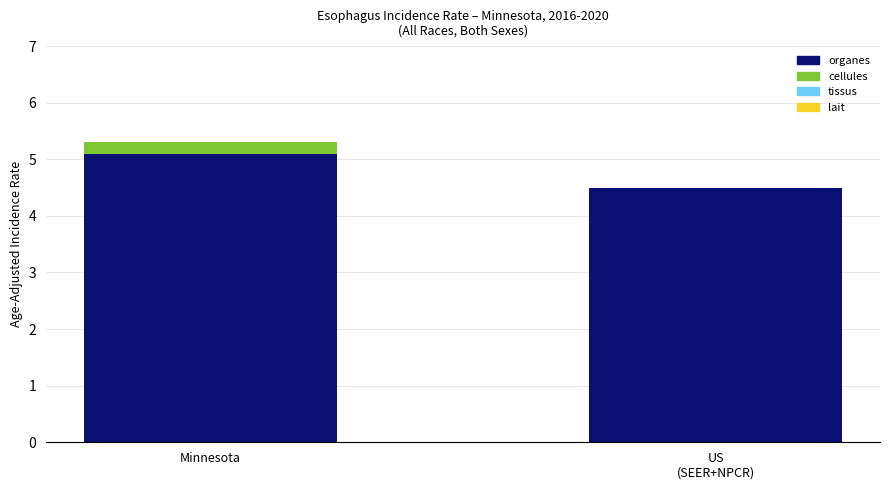

What is the sum of all organes values?

9.6